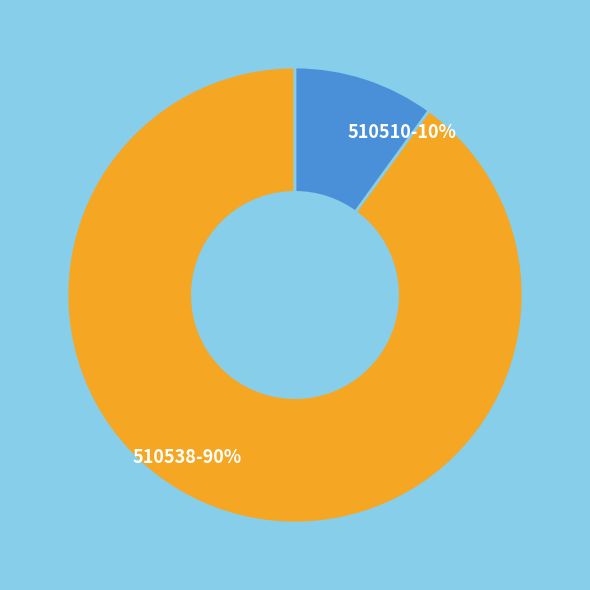

Which has a higher value, 510538 or 510510?

510538